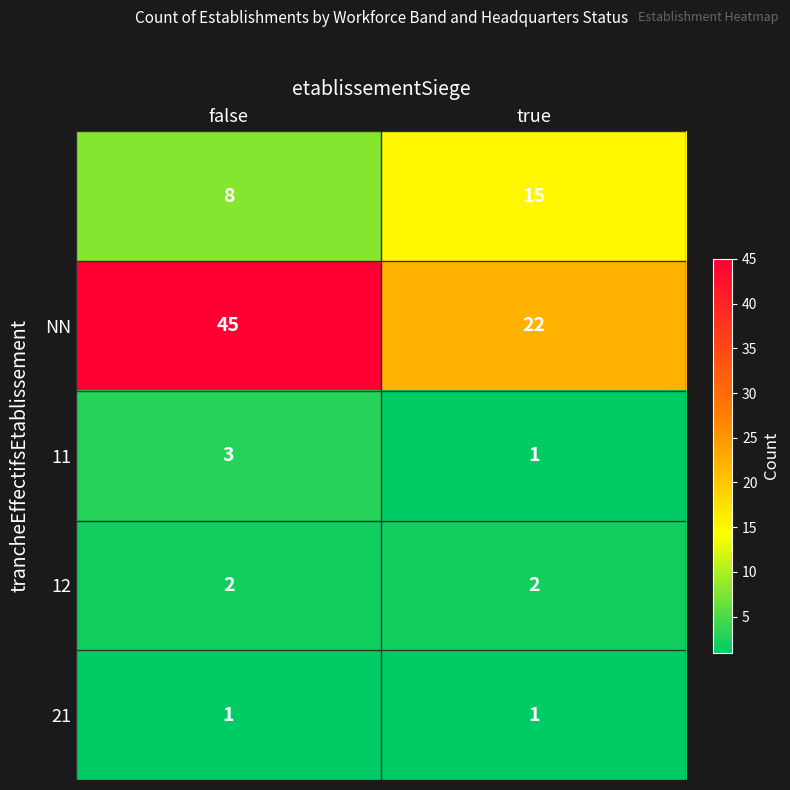

What is the greatest value displayed?

45